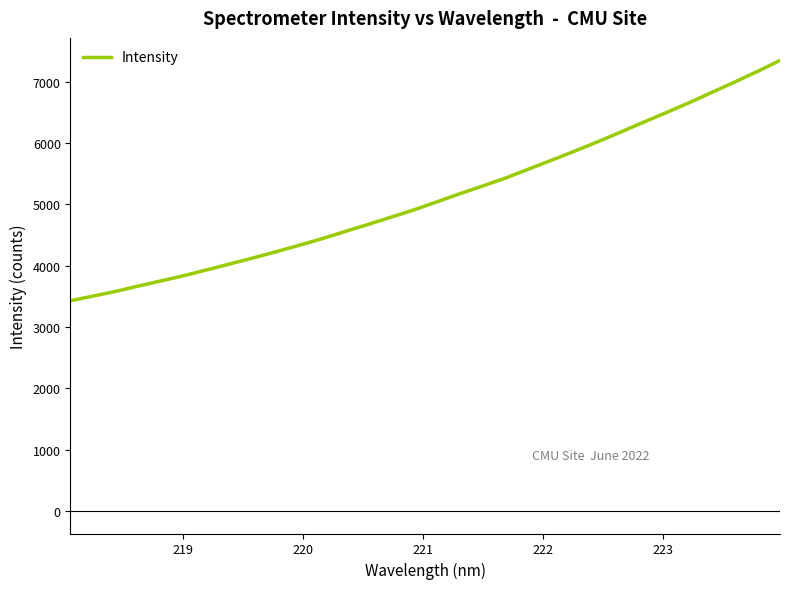

What is the greatest value displayed?

7347.6